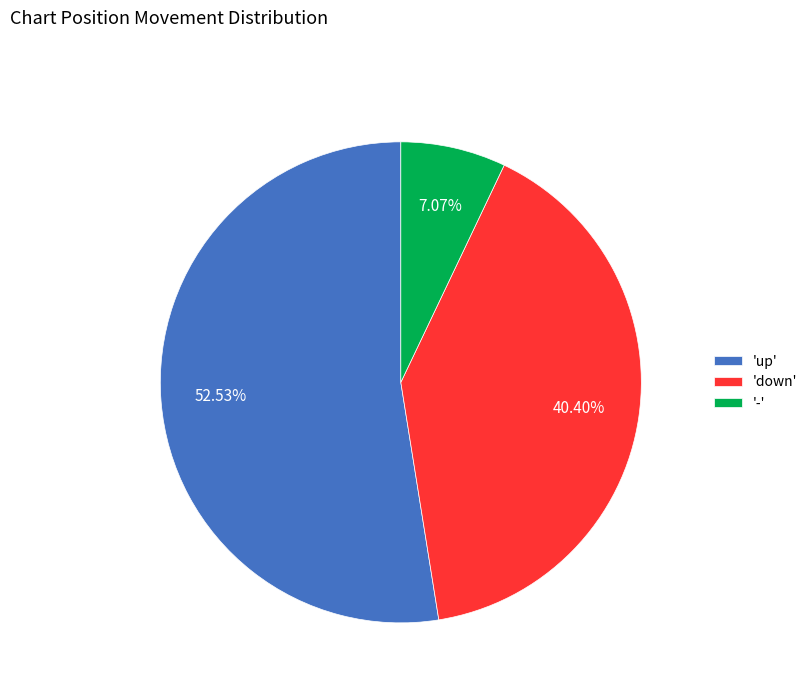

What is the ratio of the value at 'down' to the value at '-'?

5.7